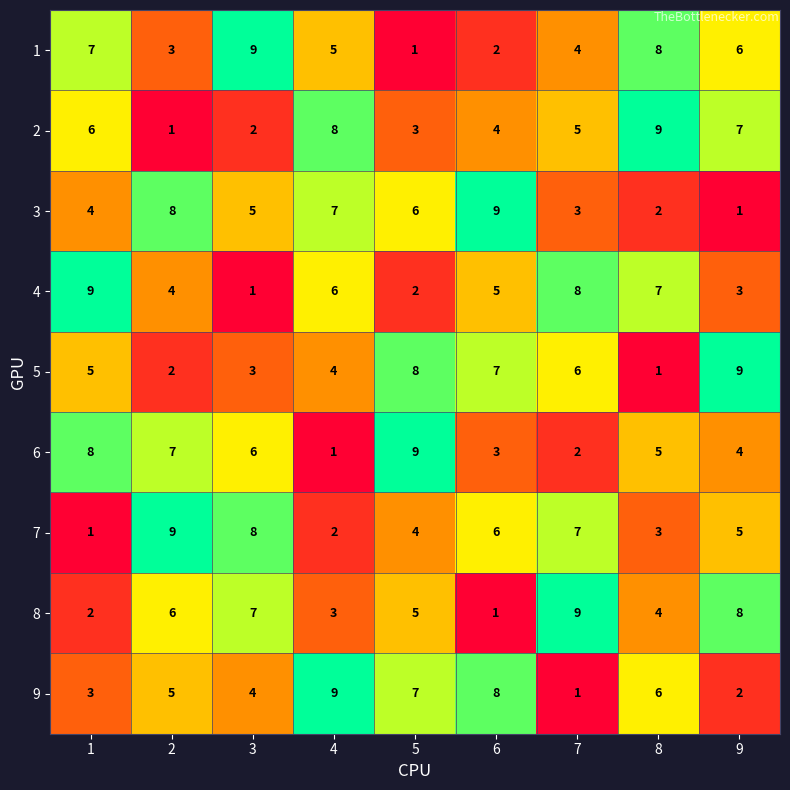

Which series changed the most between 1 and 5?

4